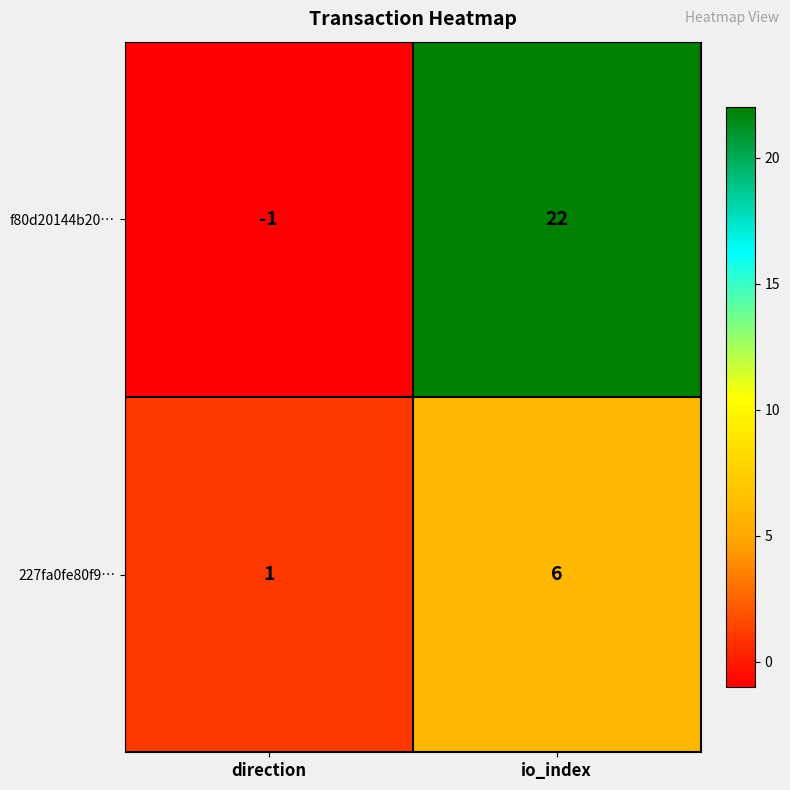

Which label corresponds to the largest value in the chart?

io_index